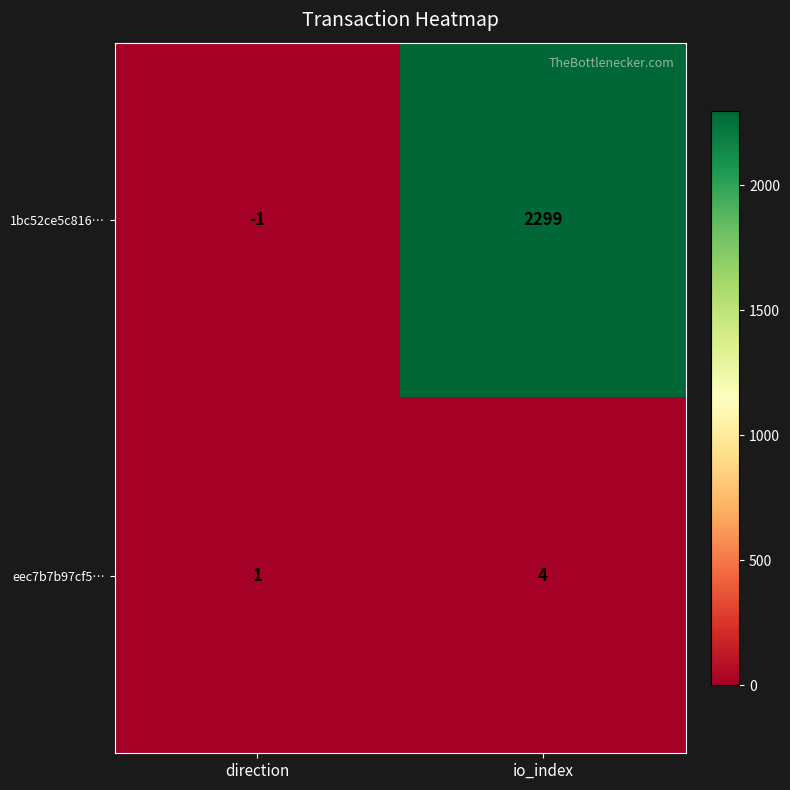

What is the spread (max minus min) of values at io_index?

2295